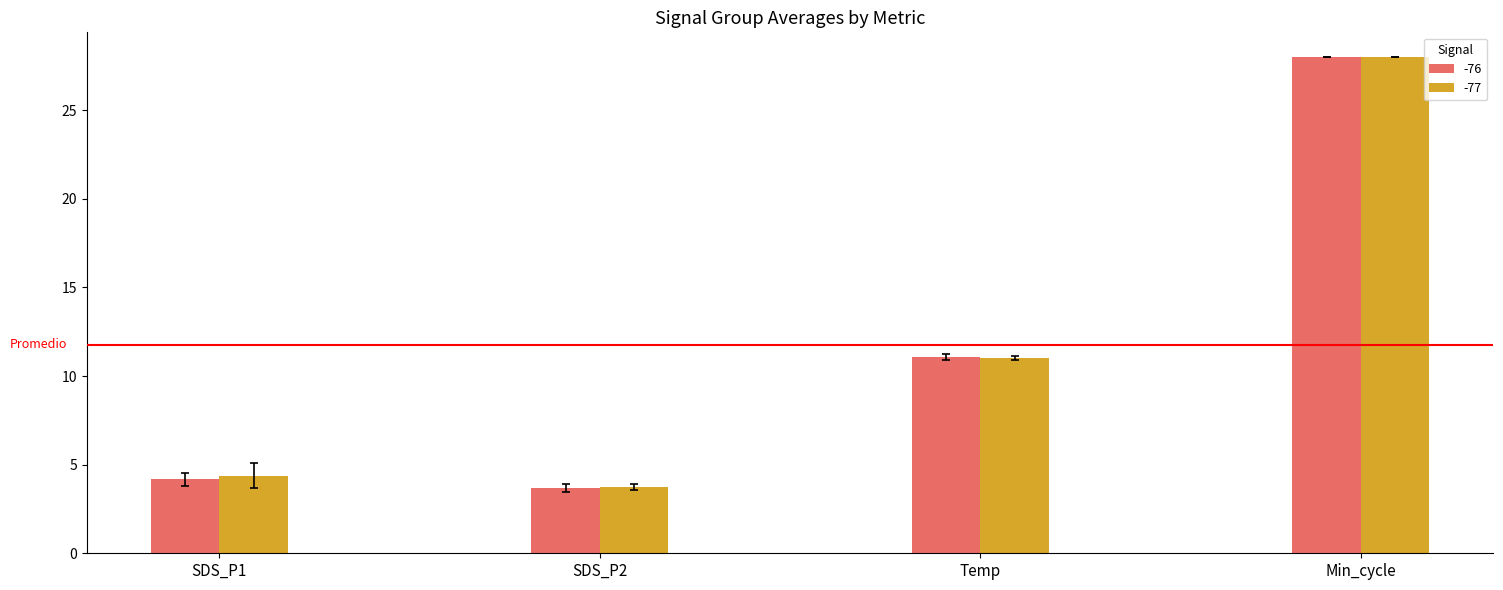

At which category is the sum across all series the highest?

Min_cycle